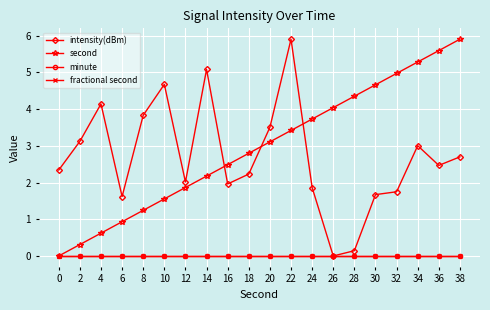

Is the value of minute at 2 greater than the value of second at 24?

No